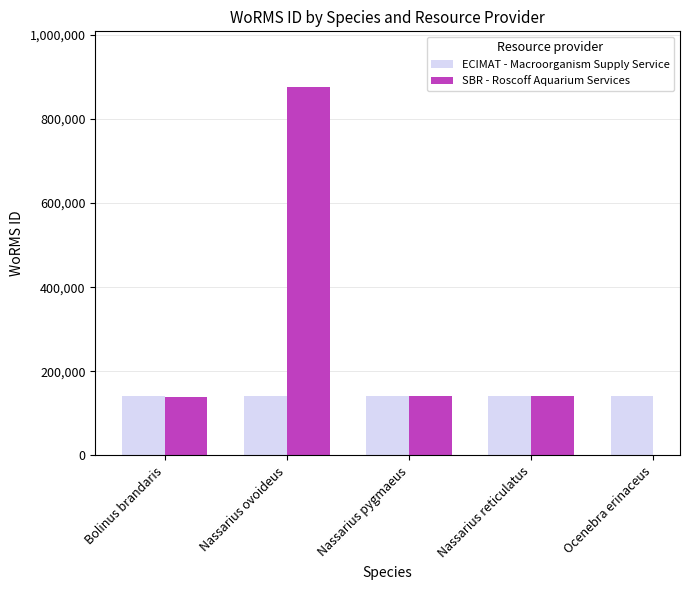

The value of SBR - Roscoff Aquarium Services at Nassarius pygmaeus is 140403.0. True or false?

True